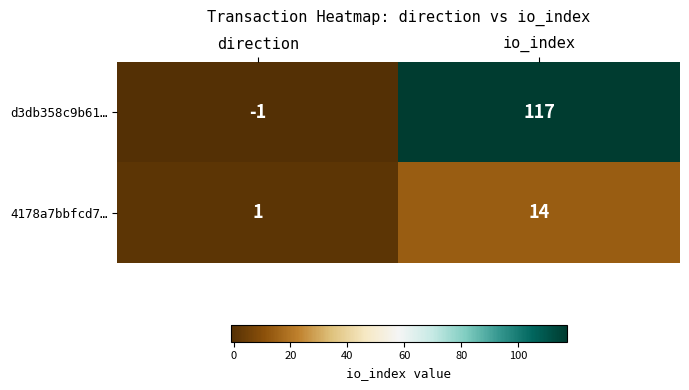

At which label is 4178a7bbfcd7… closest to 7?

direction